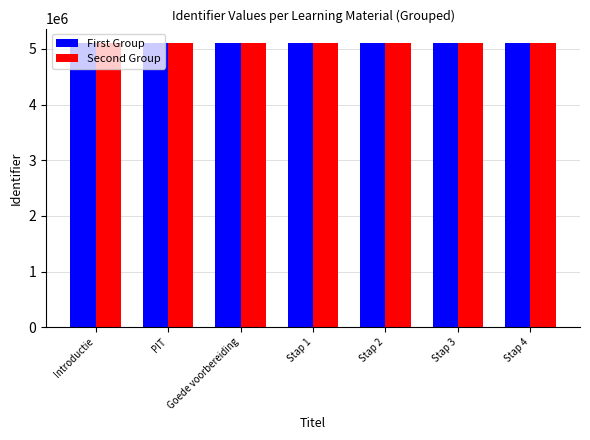

What is the minimum value shown in the chart?

5109274